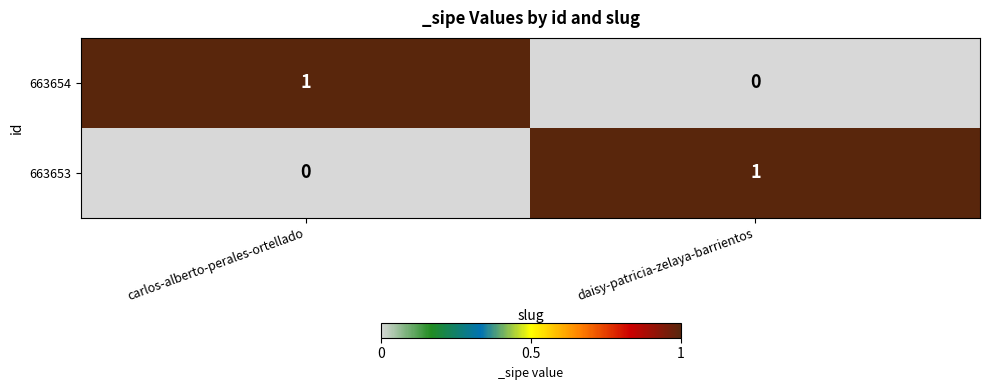

How many values in 663654 are above zero?

1